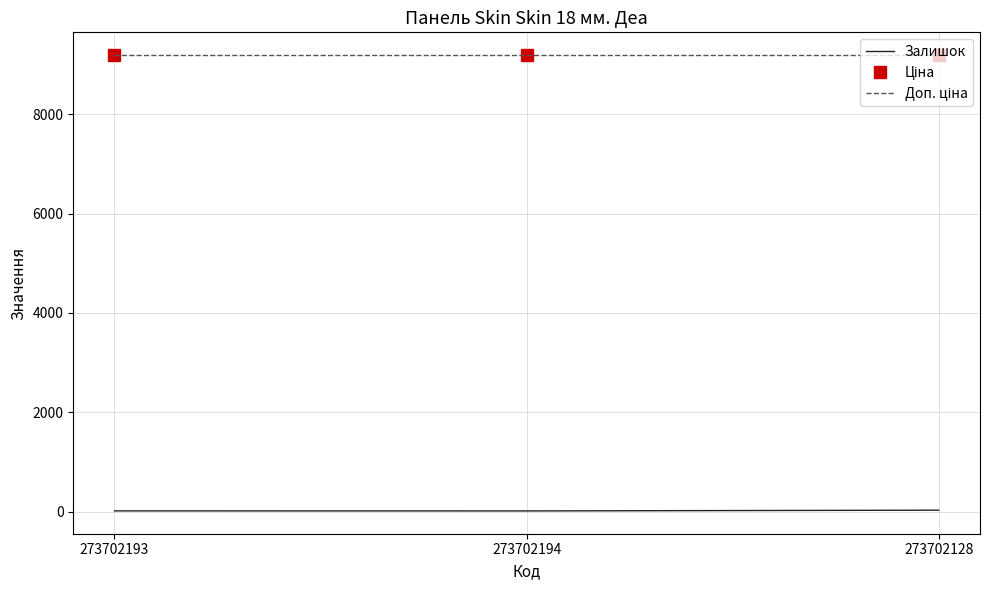

What is the greatest value displayed?

9185.9